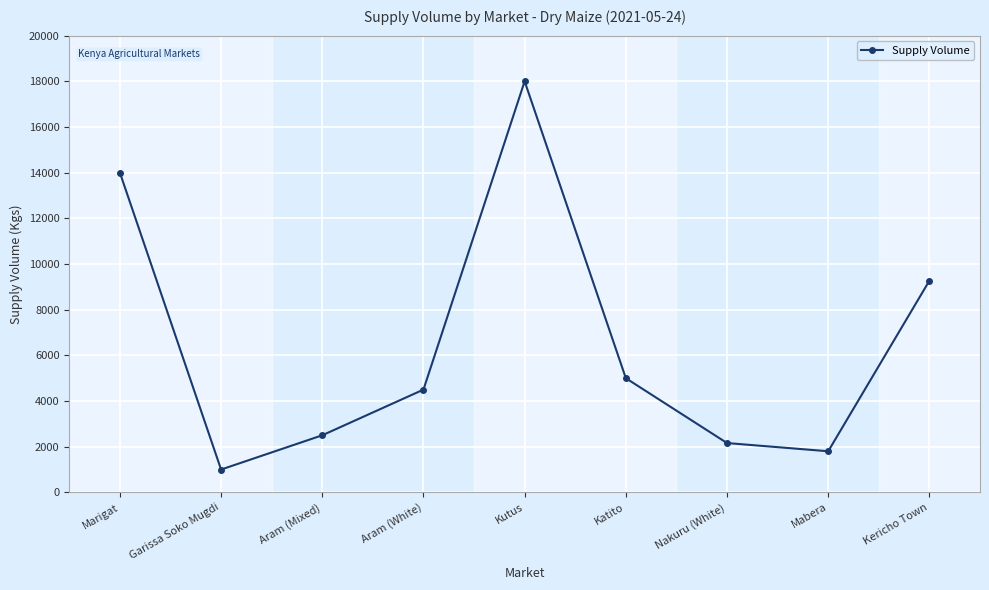

Reading left to right, list all the values displayed in this chart.

14000	1000	2500	4500	18000	5000	2160	1800	9270